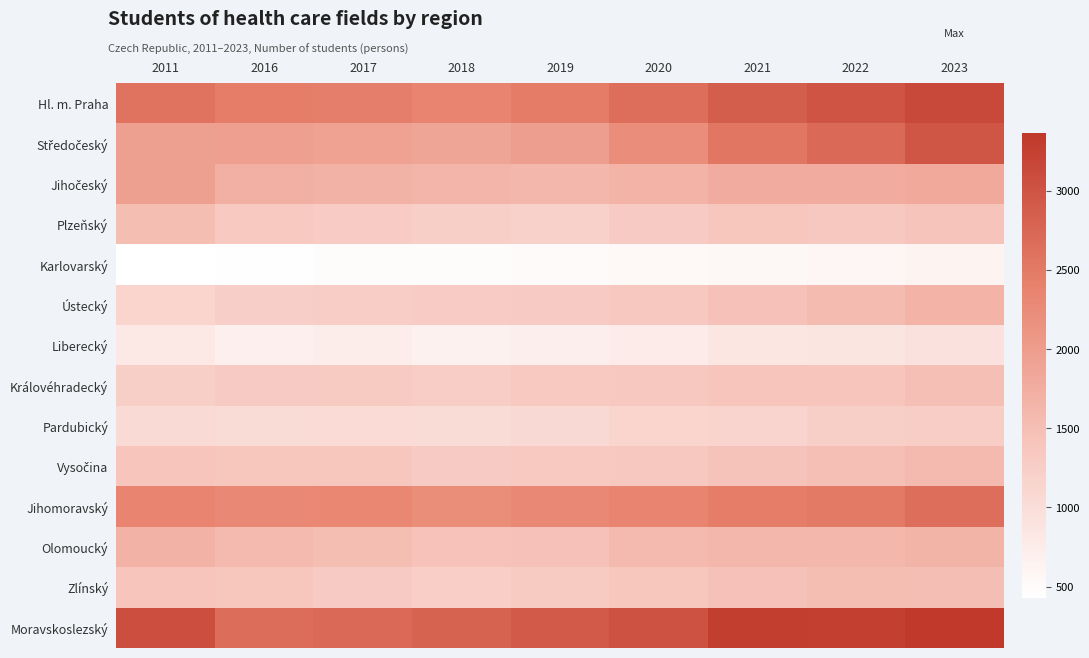

What is the total value across all series at 2017?

21383